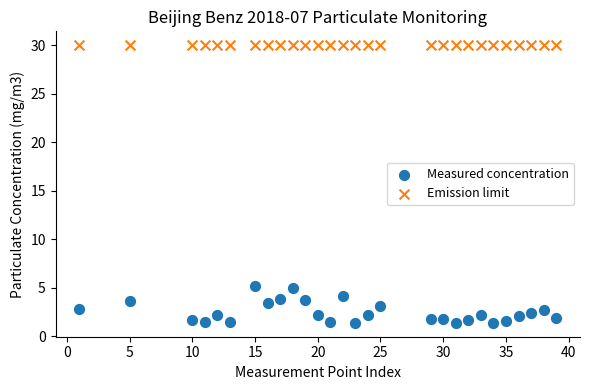

Which series contains the lowest Y value?

Measured concentration